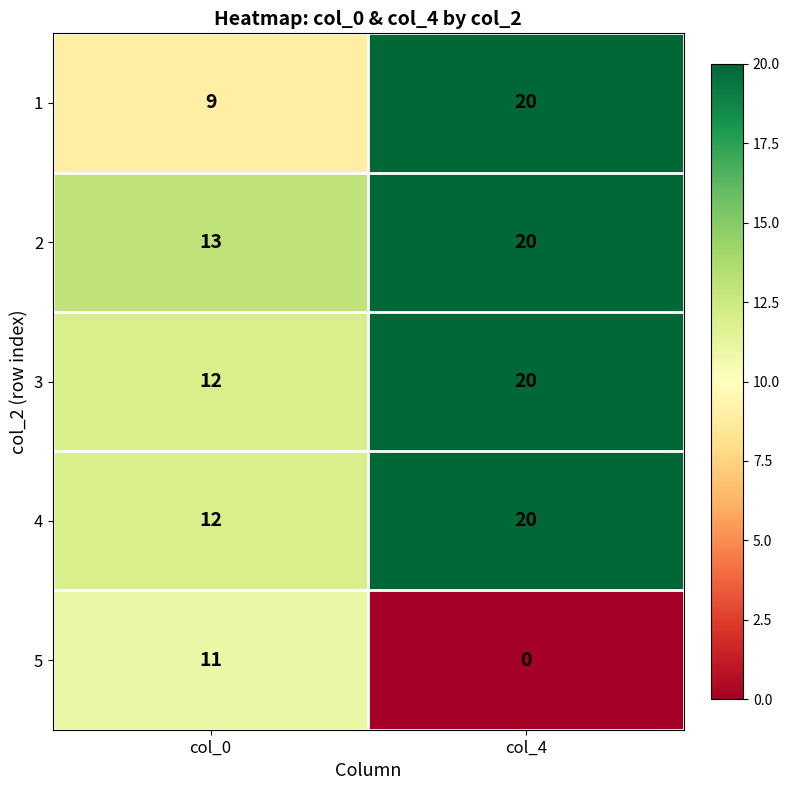

Which series has the largest total across all categories?

2